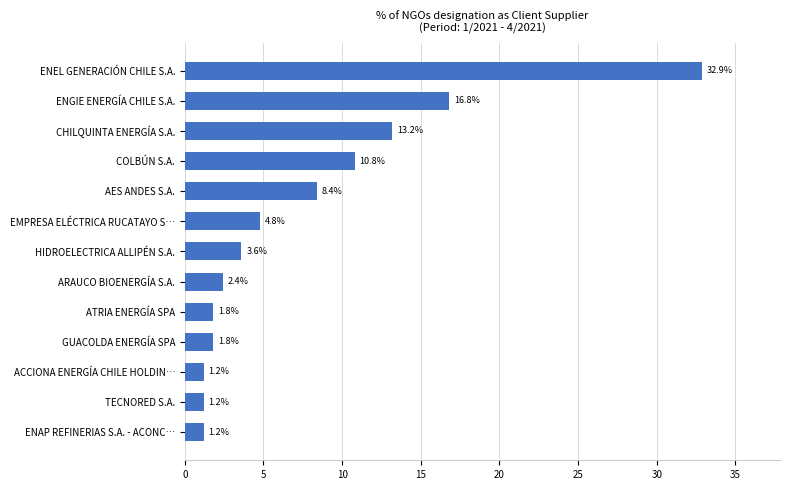

Approximately how many times larger is the value at CHILQUINTA ENERGÍA S.A. compared to ENAP REFINERIAS S.A. - ACONC…?

11.0